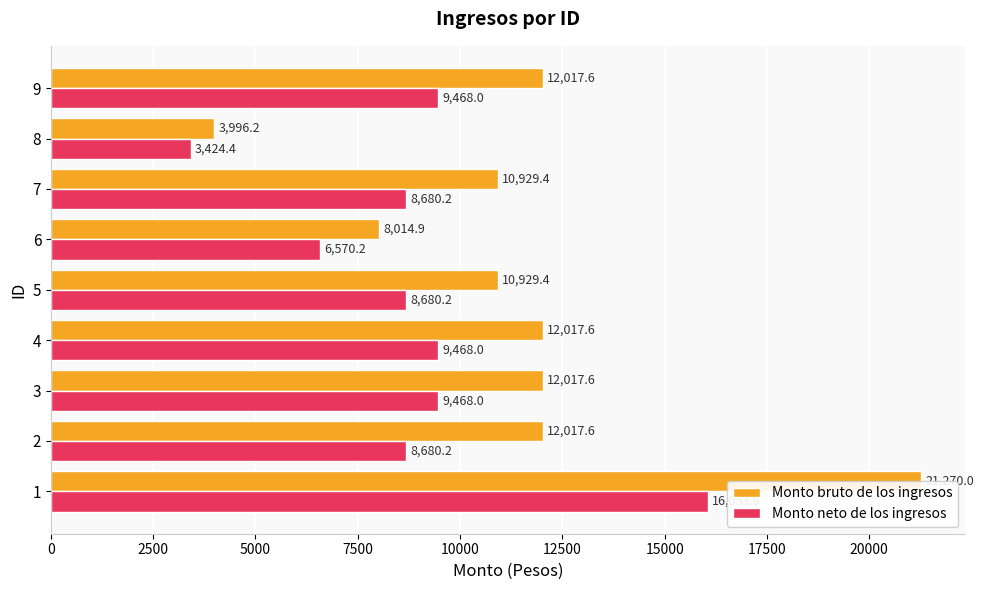

What is the maximum value for Monto bruto de los ingresos?

21270.0